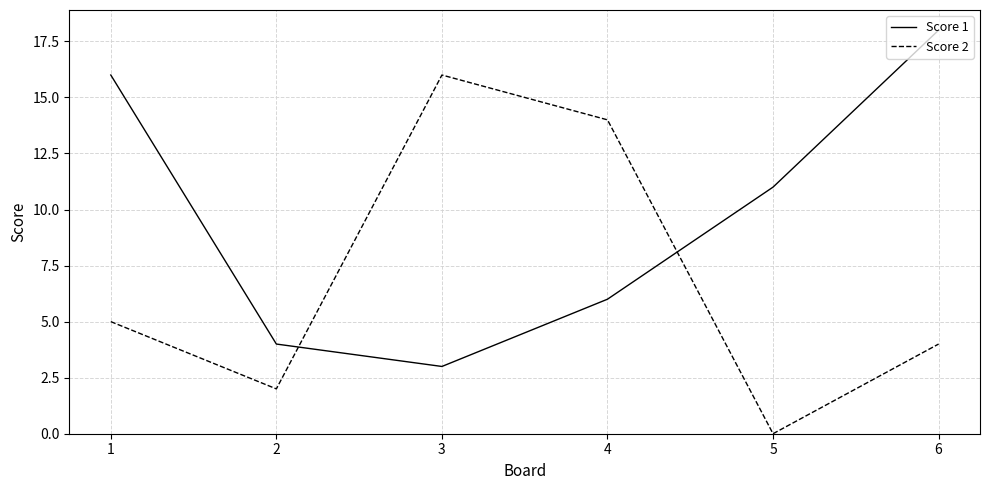

Where is Score 1 nearest to the value 10?

5